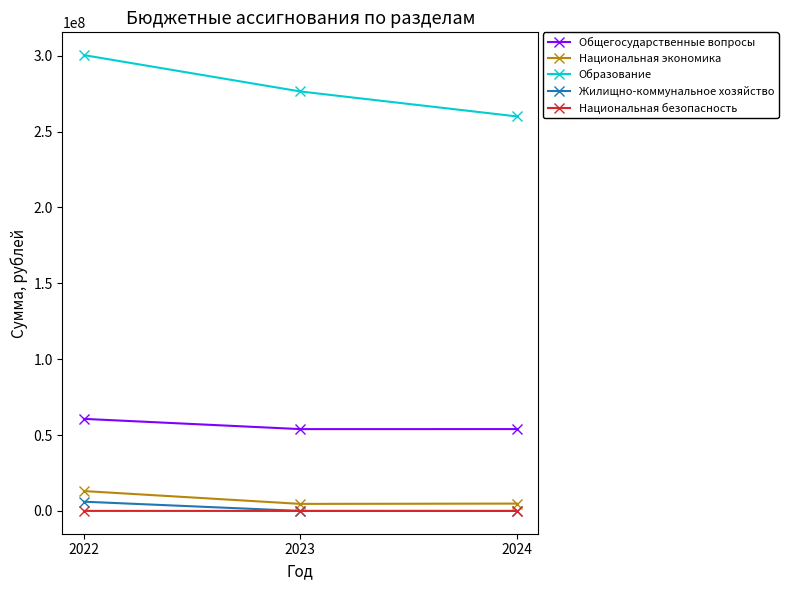

Does the chart display data point markers on the line(s)?

Yes